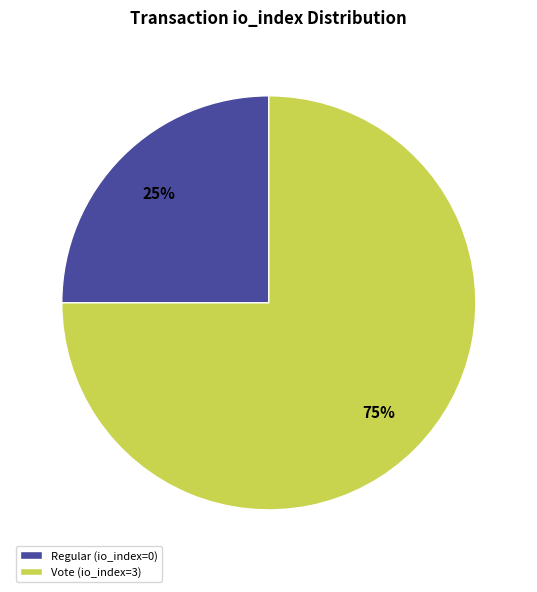

The Vote (io_index=3) slice represents 67% of the pie. True or false?

False